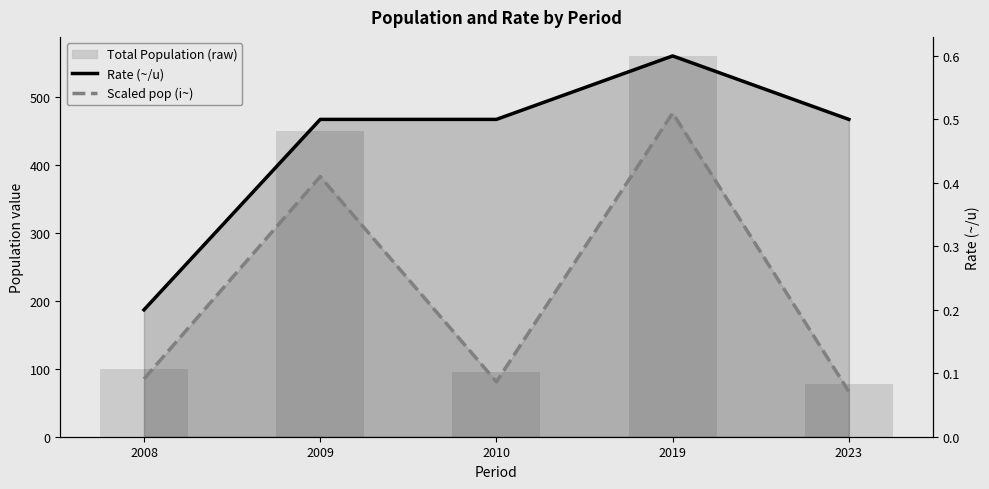

Reading right to left, extract all data points from this chart.

Total Population (raw): 78.0	560.0	95.0	450.0	100.0
Rate (~/u): 0.5	0.6	0.5	0.5	0.2
Scaled pop (i~): 0.1	0.5	0.1	0.4	0.1